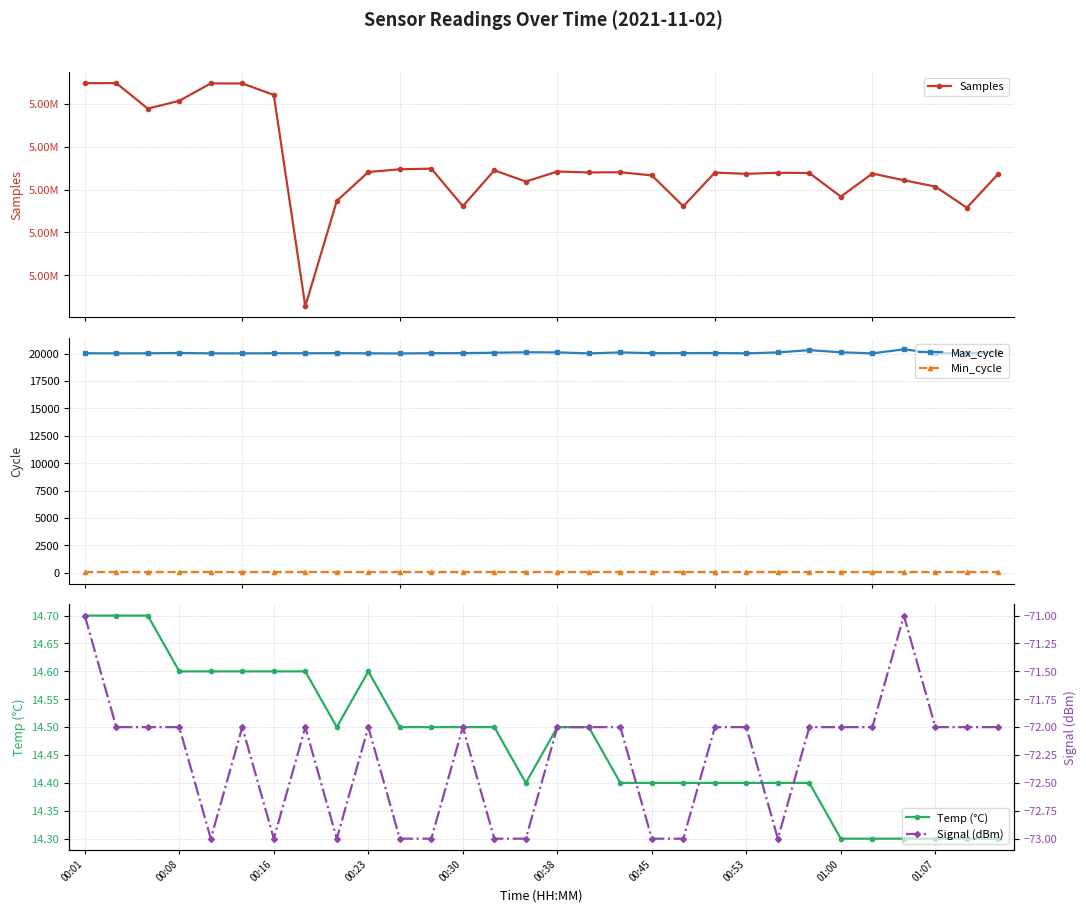

True or false: Max_cycle and Min_cycle intersect in this chart.

False